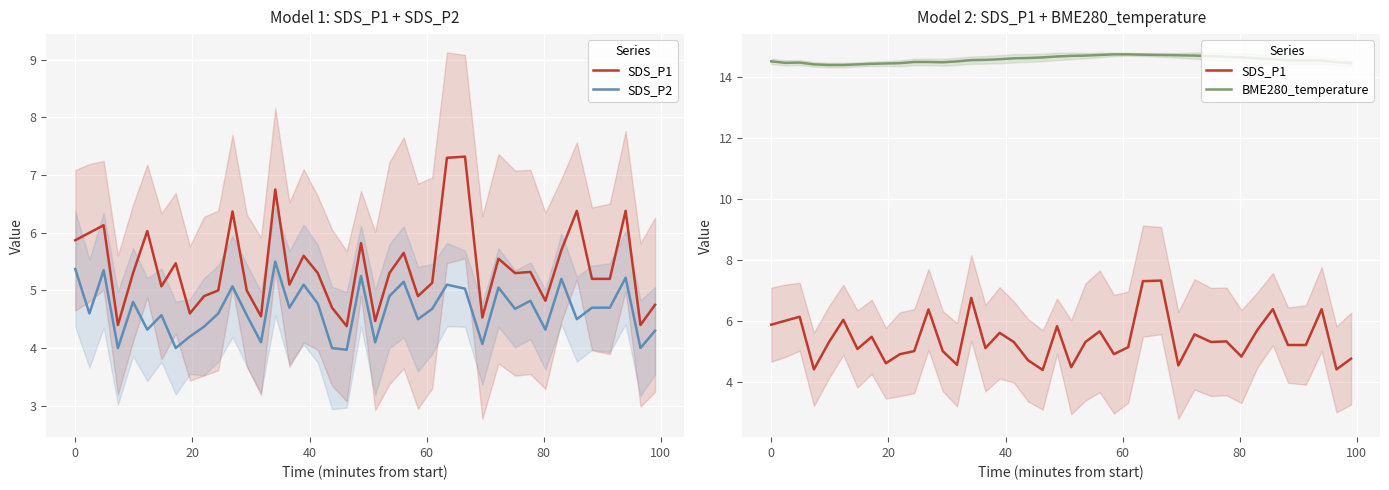

True or false: BME280_temperature and SDS_P1 intersect in this chart.

False